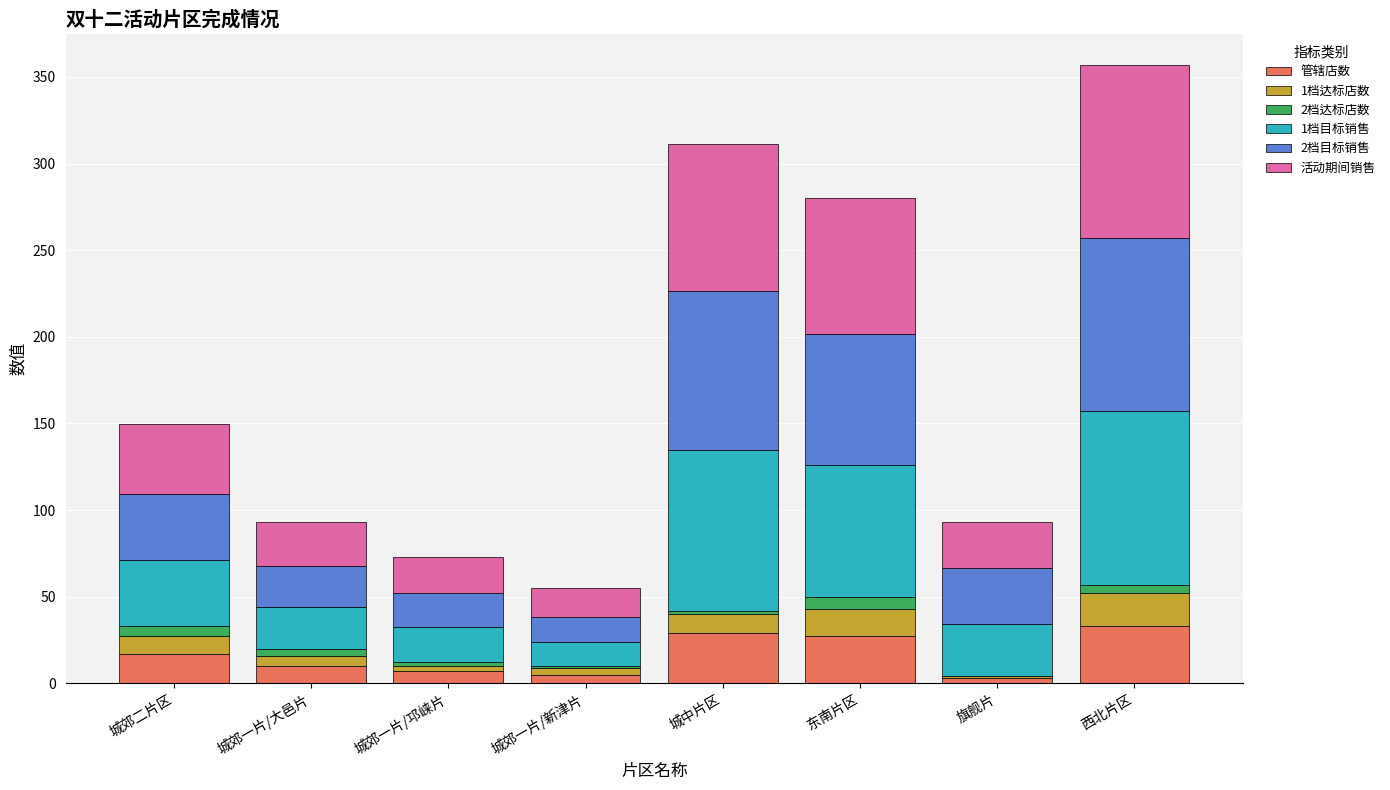

What are all the series names shown in the legend?

管辖店数, 1档达标店数, 2档达标店数, 1档目标销售, 2档目标销售, 活动期间销售